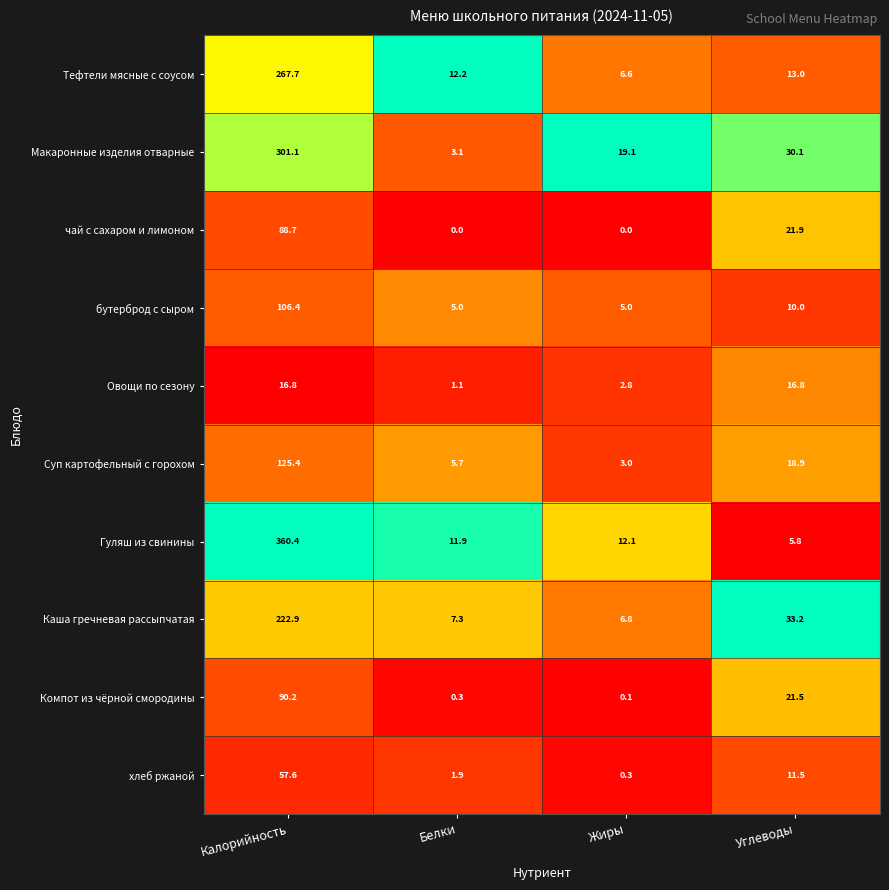

What is the difference between the highest and lowest values at Белки?

12.2